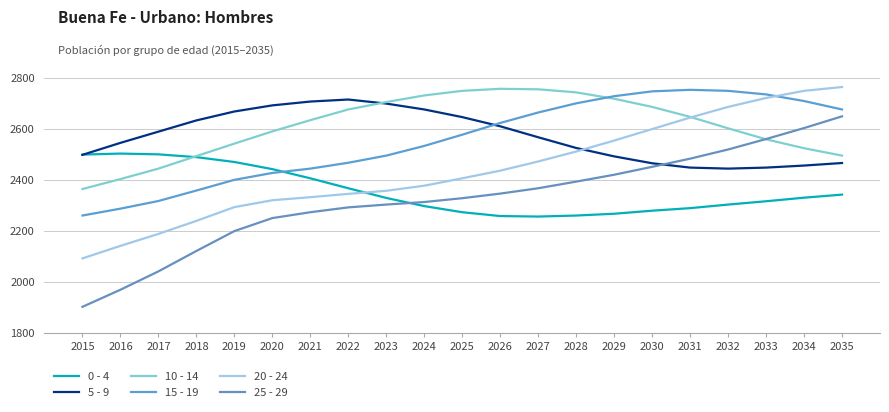

Rank the categories by 15 - 19 value from highest to lowest.

2031, 2032, 2030, 2033, 2029, 2034, 2028, 2035, 2027, 2026, 2025, 2024, 2023, 2022, 2021, 2020, 2019, 2018, 2017, 2016, 2015